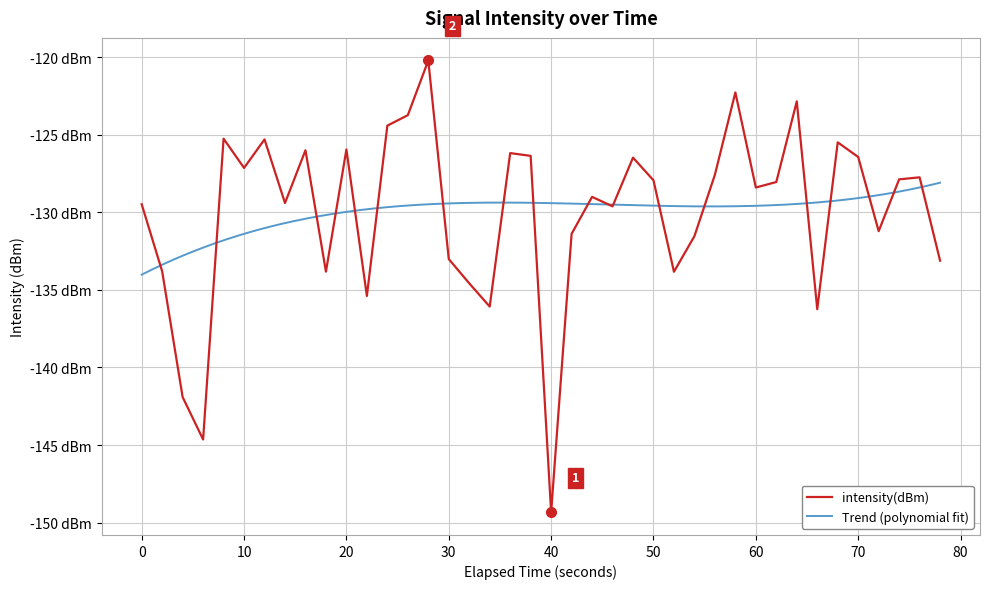

How many interior local valleys (lower than both neighbors) does the data have?

12